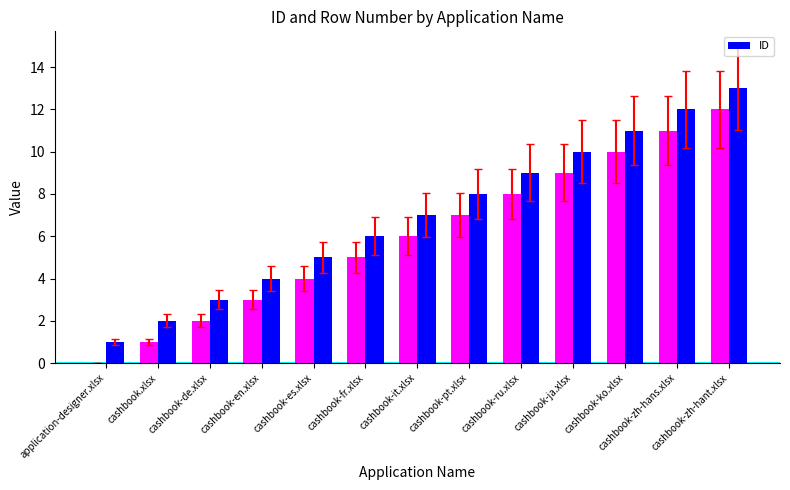

At which label does the data first exceed 7?

cashbook-pt.xlsx